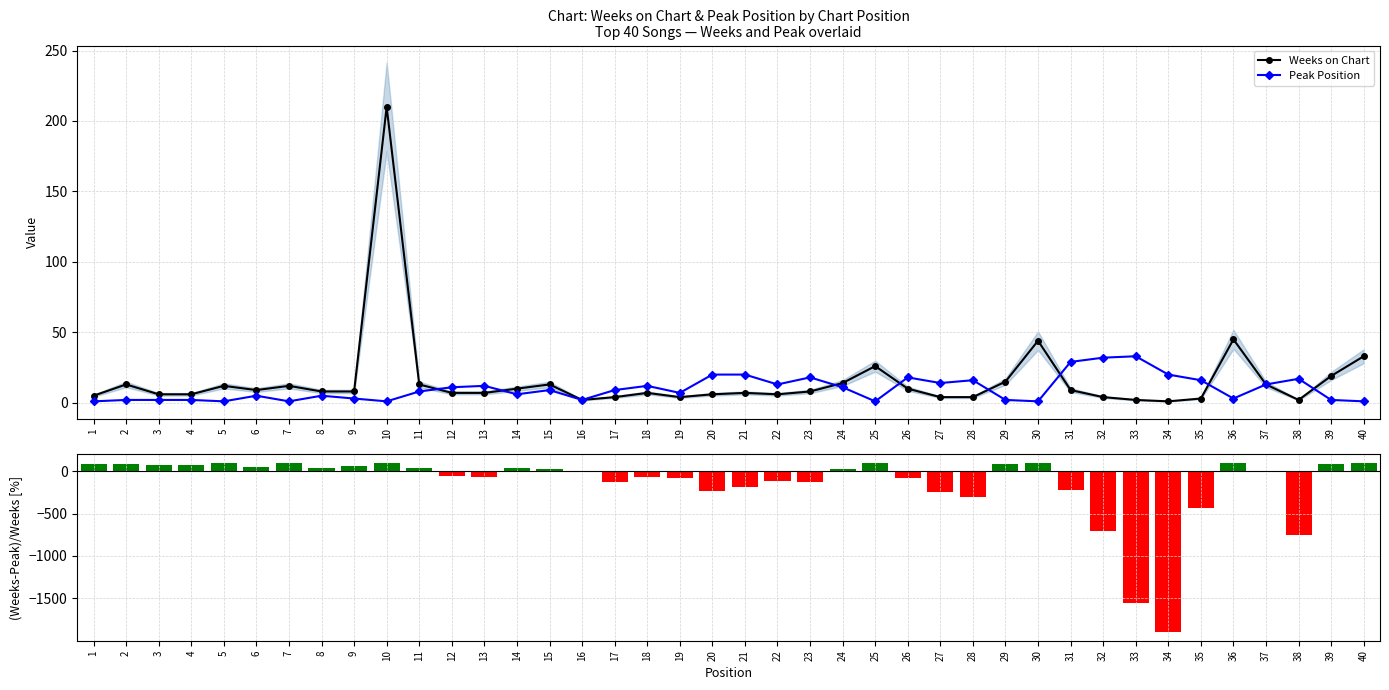

What is the difference between the maximum and minimum values in the (Weeks-Peak)/Weeks [%] series?

1999.5